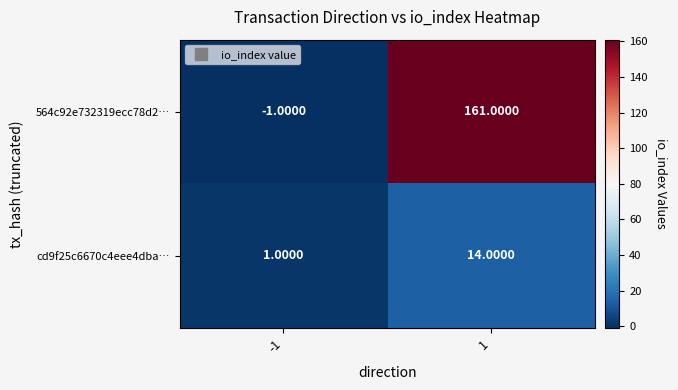

Which series has the largest range (max minus min)?

564c92e732319ecc78d2…